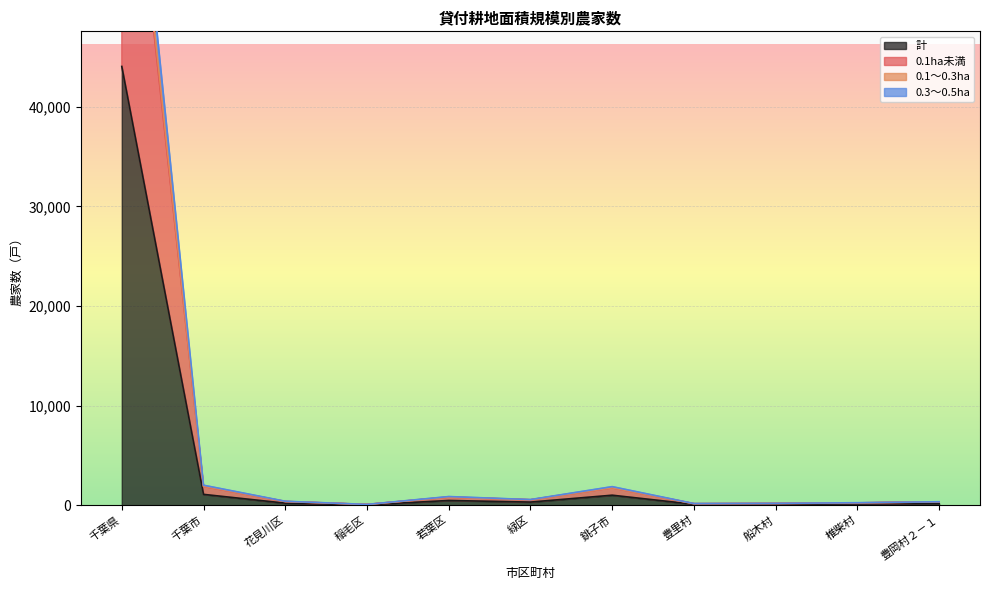

At which category is the sum across all series the highest?

千葉県